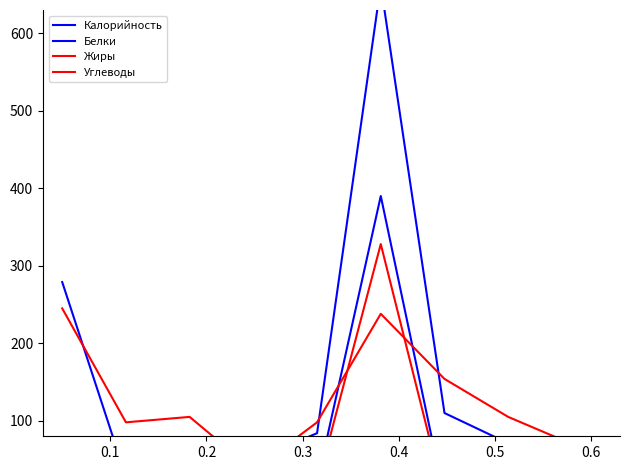

Where is the first local minimum for Белки?

0.1